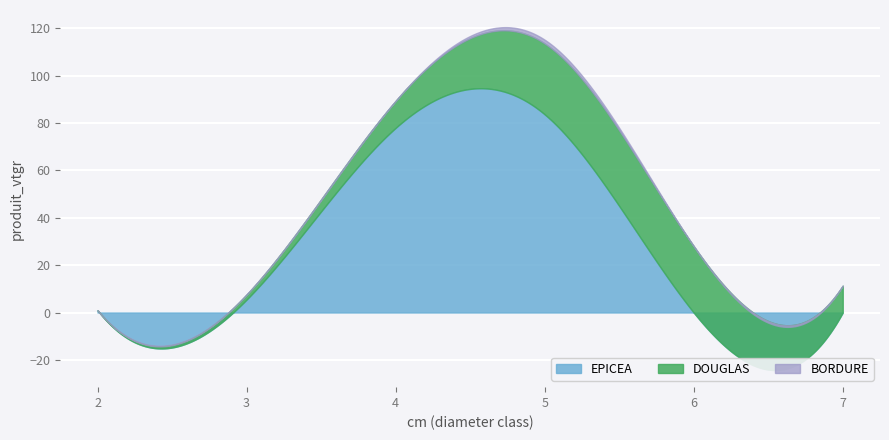

At which label does DOUGLAS first exceed 11?

4